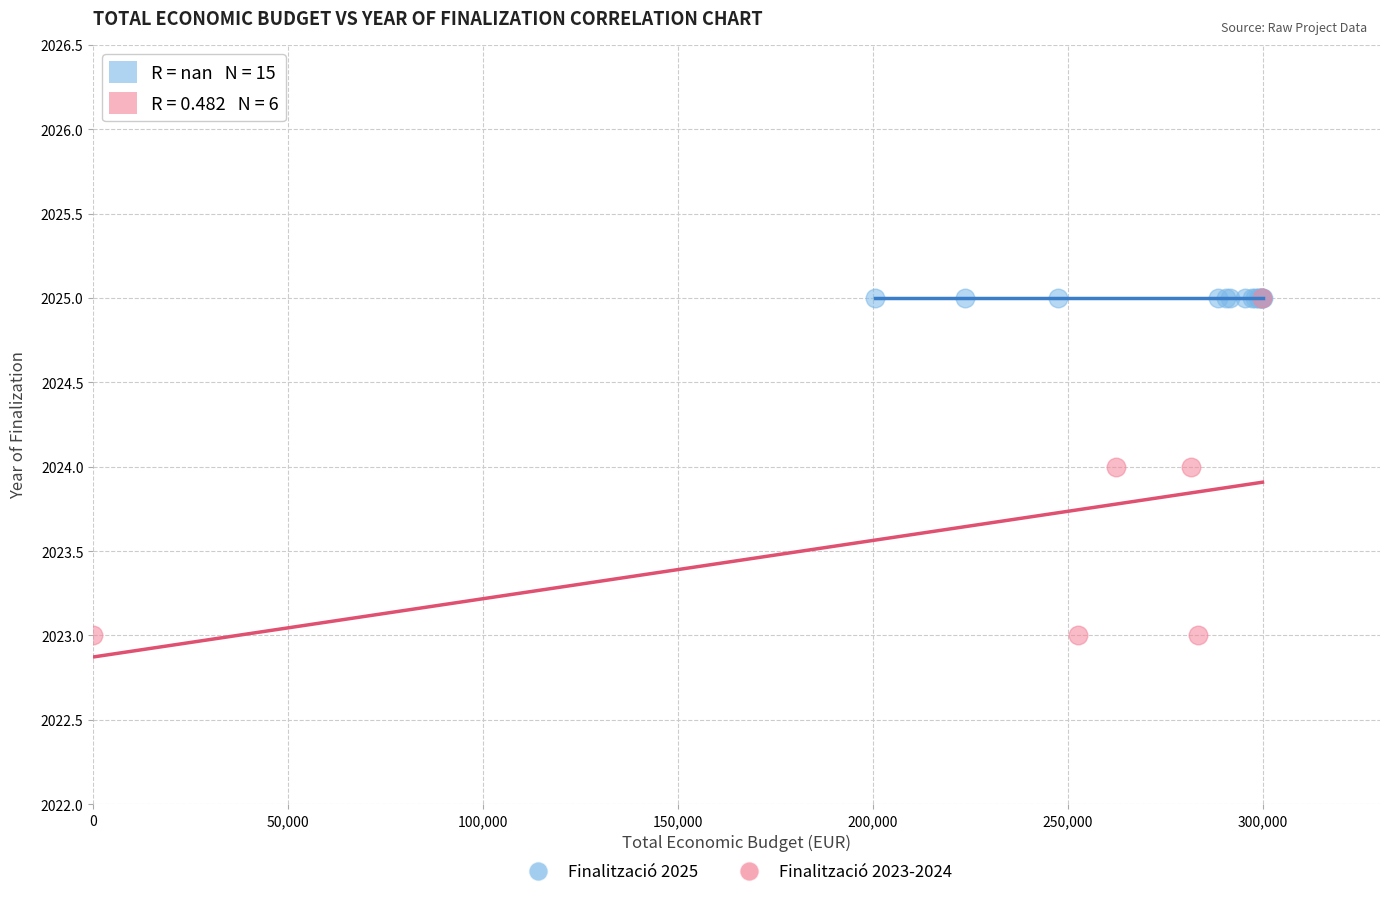

Which series contains the lowest Y value?

Finalització 2023-2024